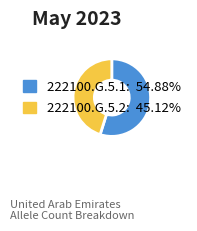

Rank the categories by value from lowest to highest.

222100.G.5.2, 222100.G.5.1